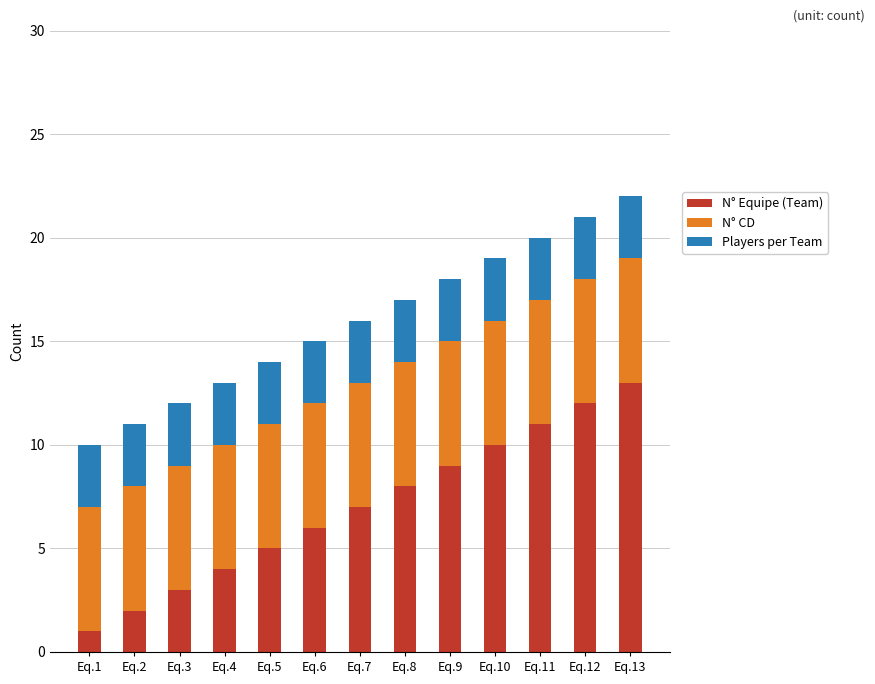

Rank the categories by N° Equipe (Team) value from highest to lowest.

Eq.13, Eq.12, Eq.11, Eq.10, Eq.9, Eq.8, Eq.7, Eq.6, Eq.5, Eq.4, Eq.3, Eq.2, Eq.1